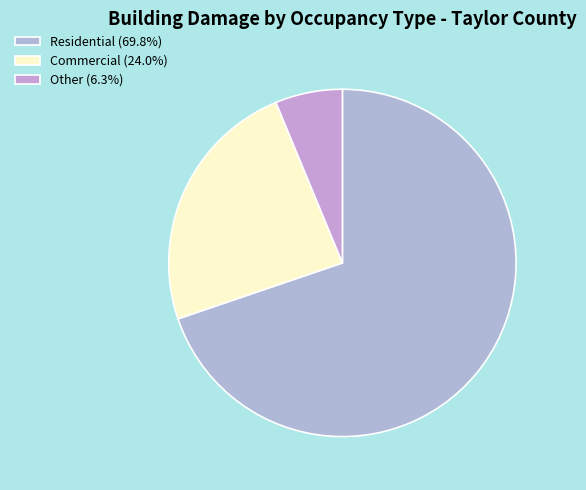

Count the number of slices in the pie.

3